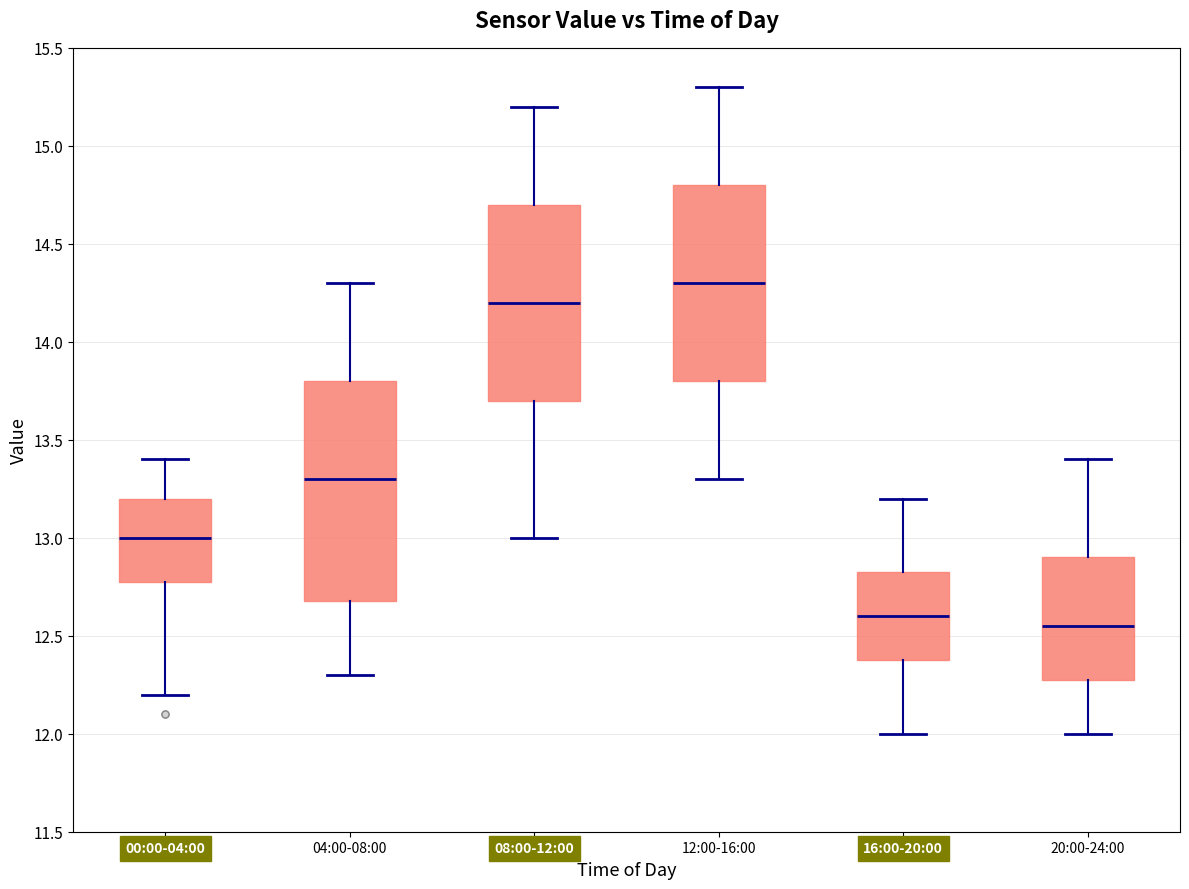

Reading left to right, read every box against the y-axis: the position of its median line, the range the box covers, and the ends of its whiskers. The values are not printed on the chart, so give them approximately, as read against the axis.

00:00-04:00: median 13.00, box 12.80 to 13.20, whiskers 12.20 to 13.40
04:00-08:00: median 13.30, box 12.70 to 13.80, whiskers 12.30 to 14.30
08:00-12:00: median 14.20, box 13.70 to 14.70, whiskers 13.00 to 15.20
12:00-16:00: median 14.30, box 13.80 to 14.80, whiskers 13.30 to 15.30
16:00-20:00: median 12.60, box 12.40 to 12.85, whiskers 12.00 to 13.20
20:00-24:00: median 12.55, box 12.30 to 12.90, whiskers 12.00 to 13.40